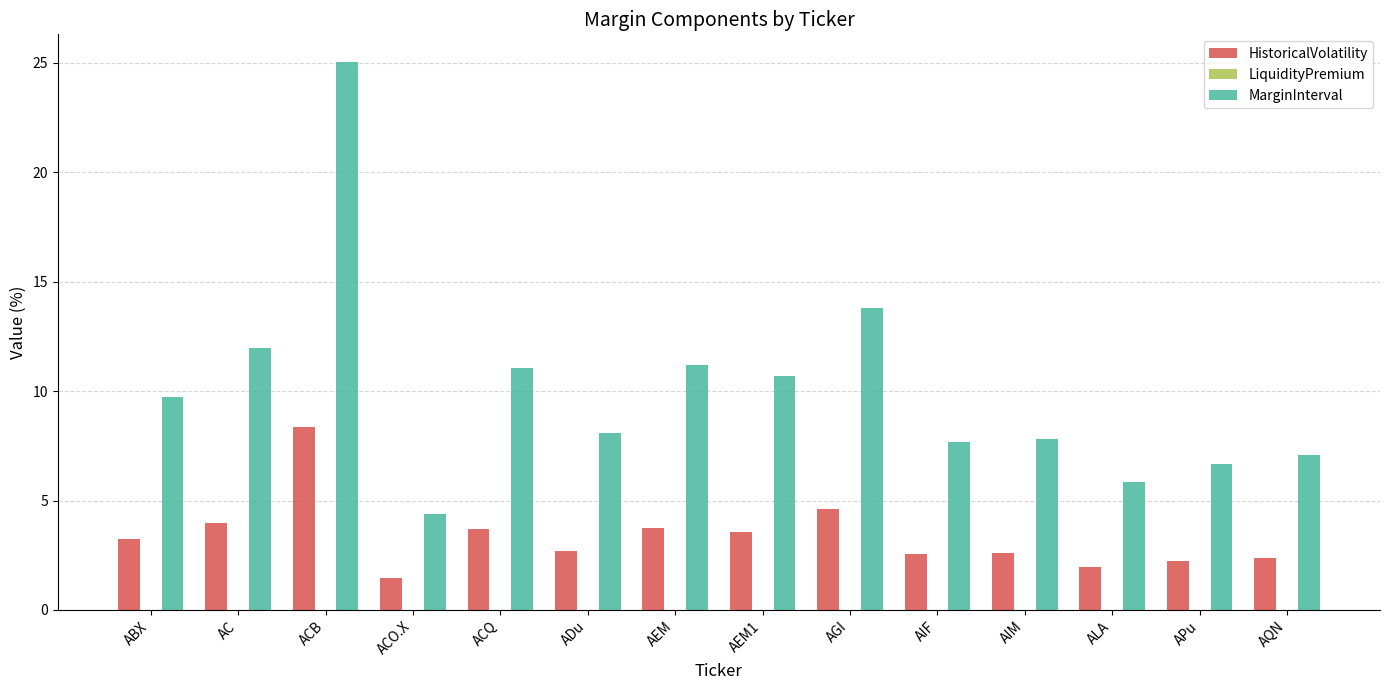

True or false: HistoricalVolatility has a value of 2.2 at APu.

True